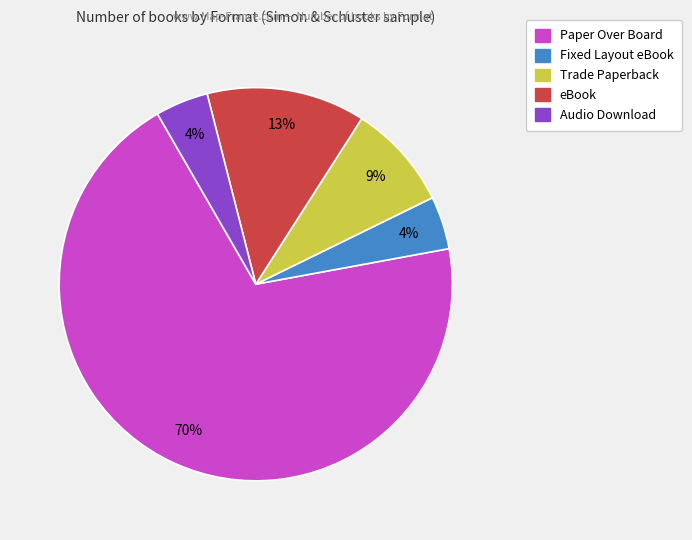

To the nearest percent, what is the average slice percentage?

20%